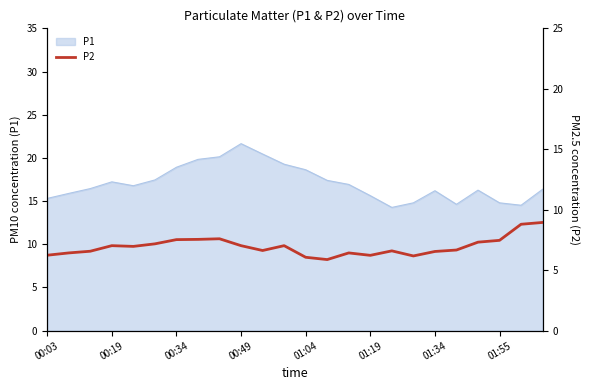

What is the difference between the second highest and second lowest values?

2.7